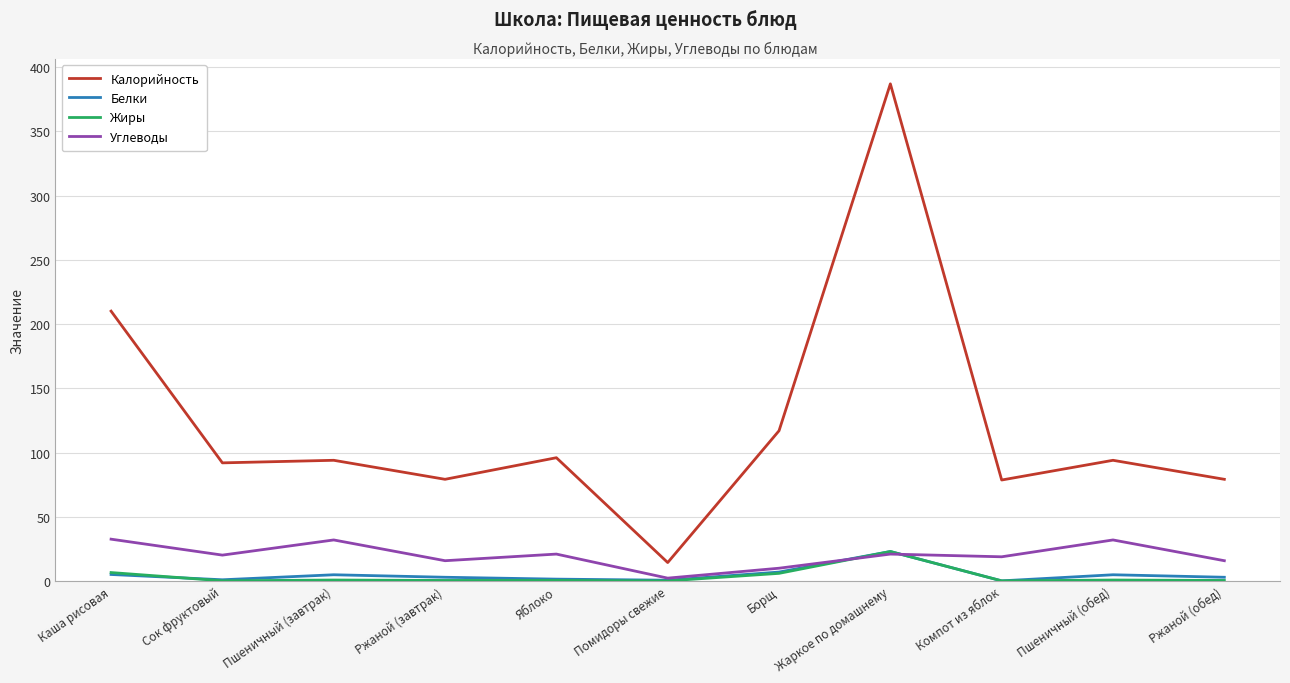

What is the difference between the maximum and minimum values in the Калорийность series?

372.6